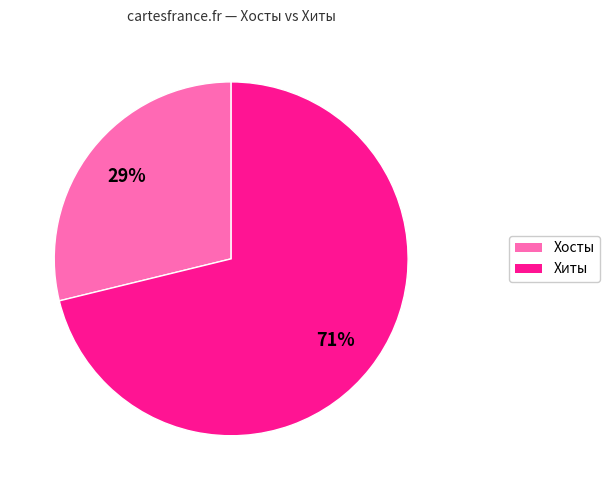

Rank the categories by value from lowest to highest.

Хосты, Хиты